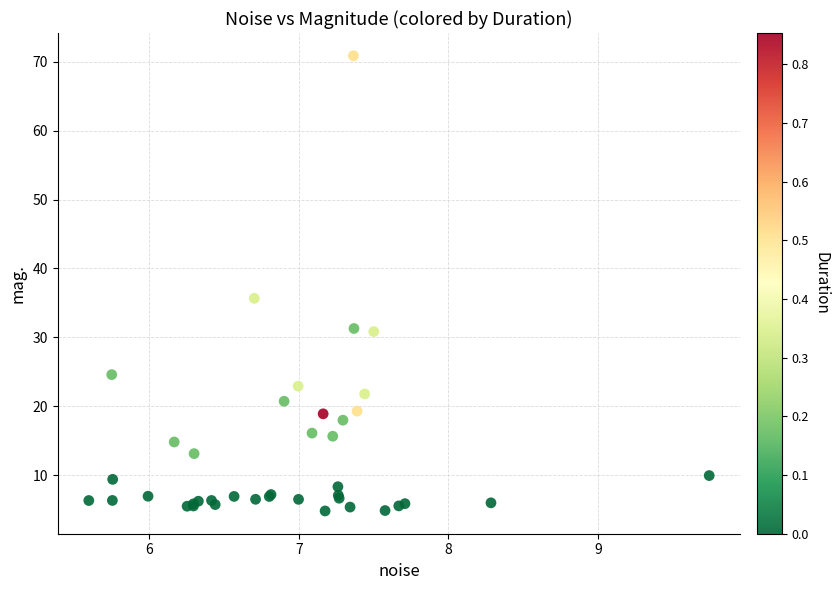

What Y value in the scatter plot is closest to 37?

35.7